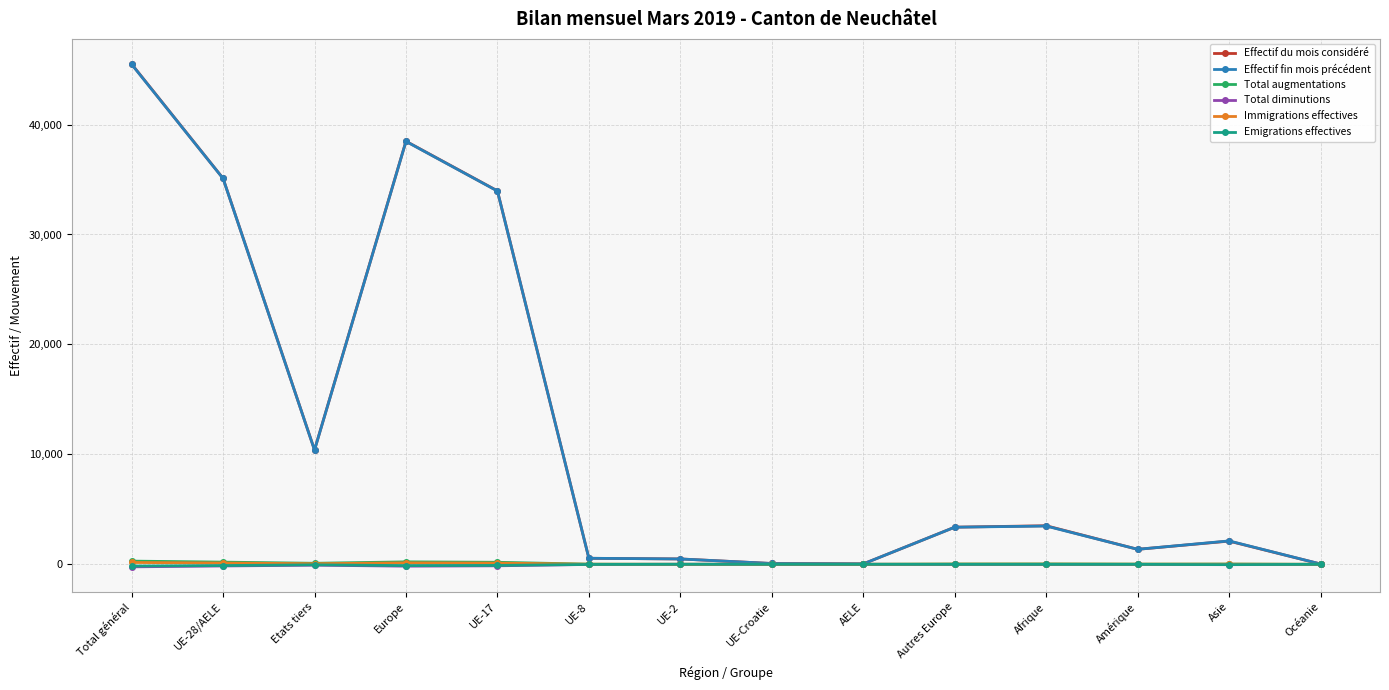

At which label does Total augmentations first exceed 24?

Total général